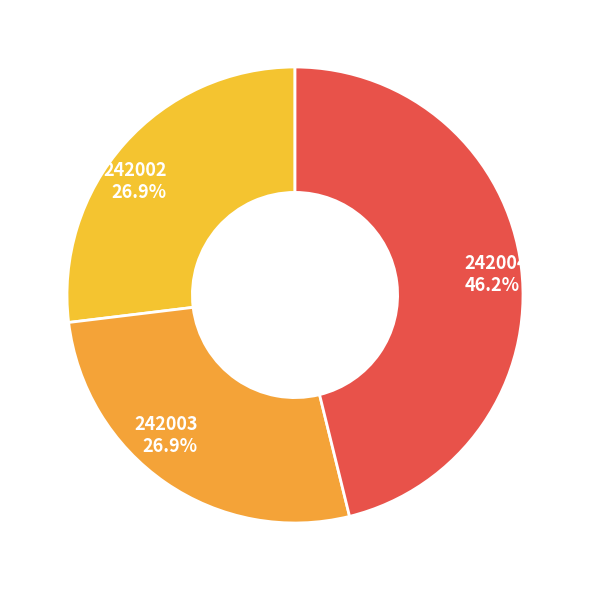

True or false: 242003 accounts for 27% of the total.

True